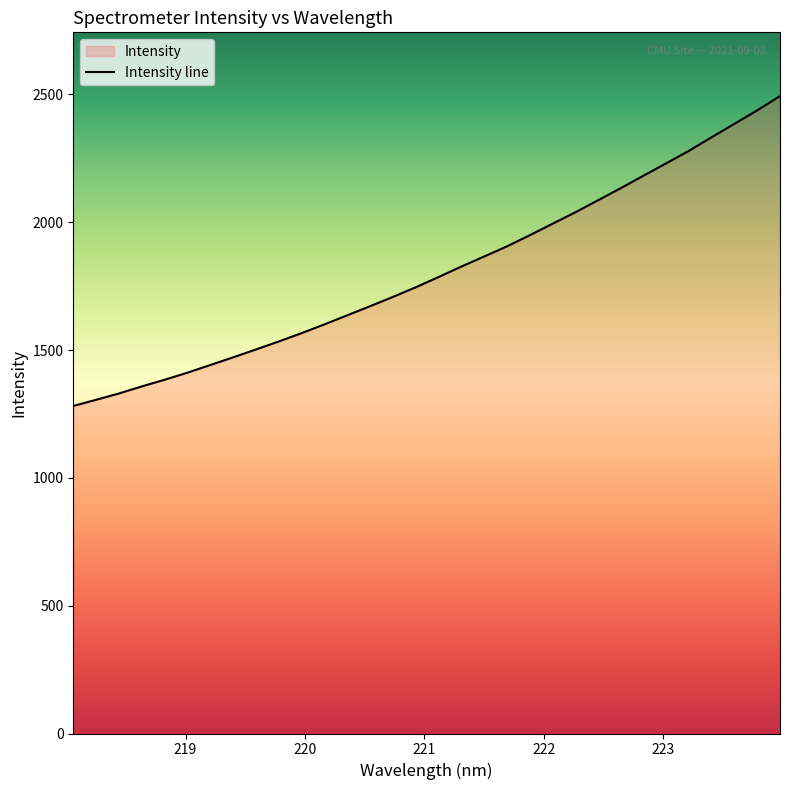

The value at 222.4538 is 2085.2. True or false?

True